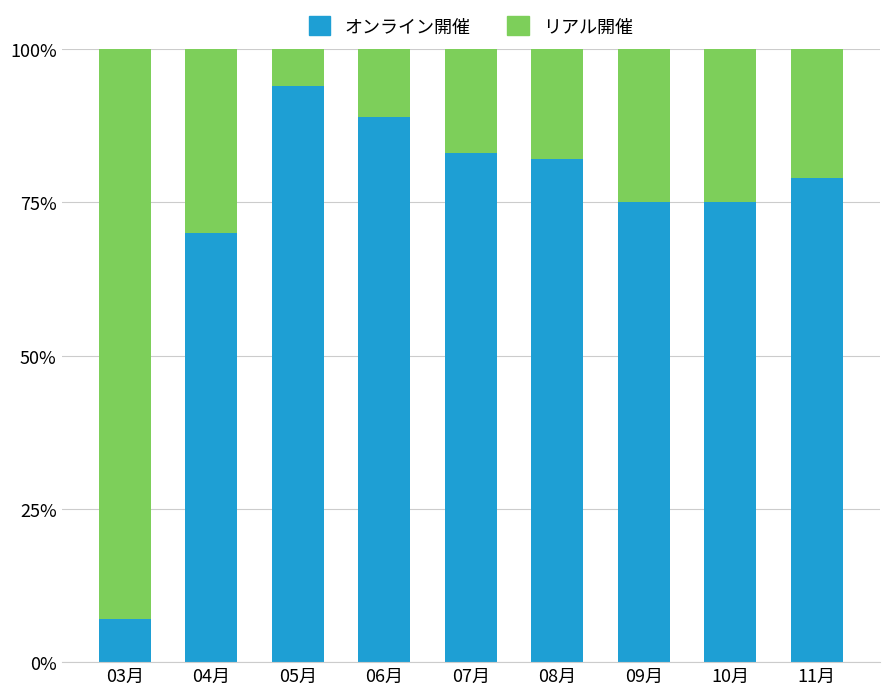

Are the bars grouped side by side (vs. stacked)?

No